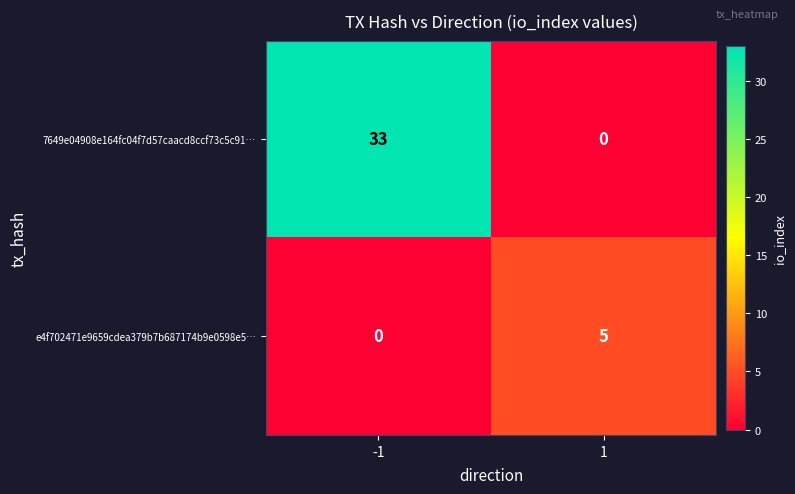

What is the difference between the highest and lowest values at -1?

33